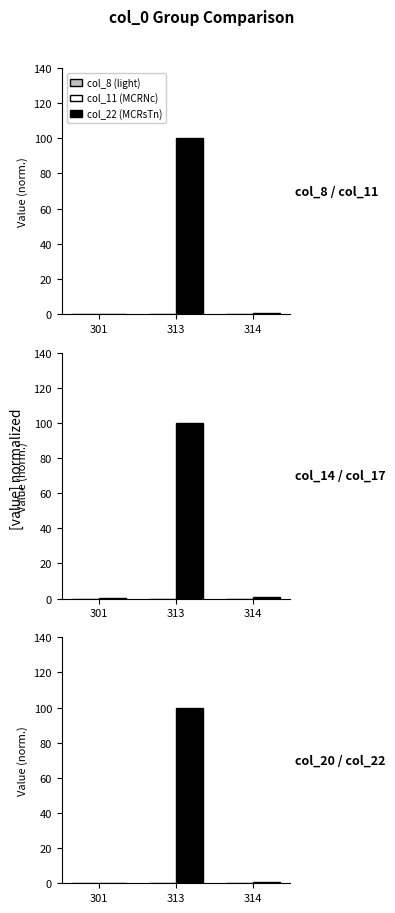

What is the average value of the col_11 series?

33.6